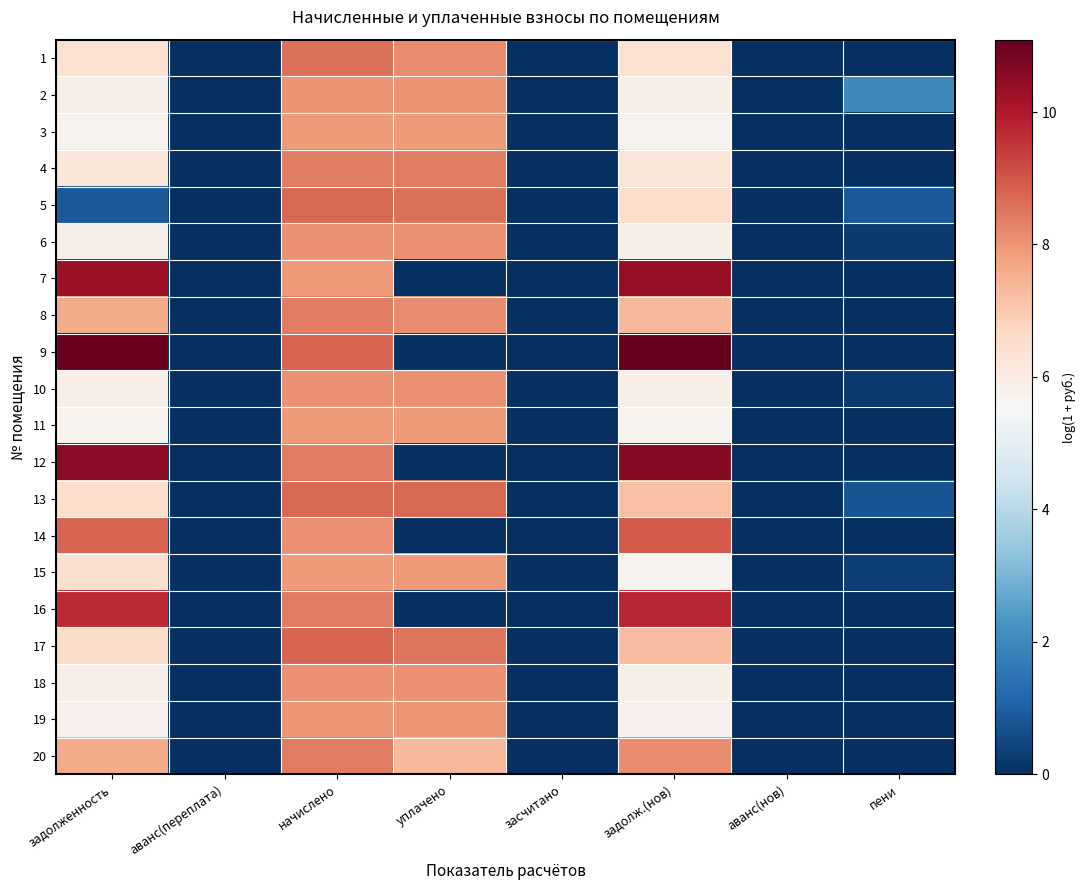

Count the number of data series in this chart.

20